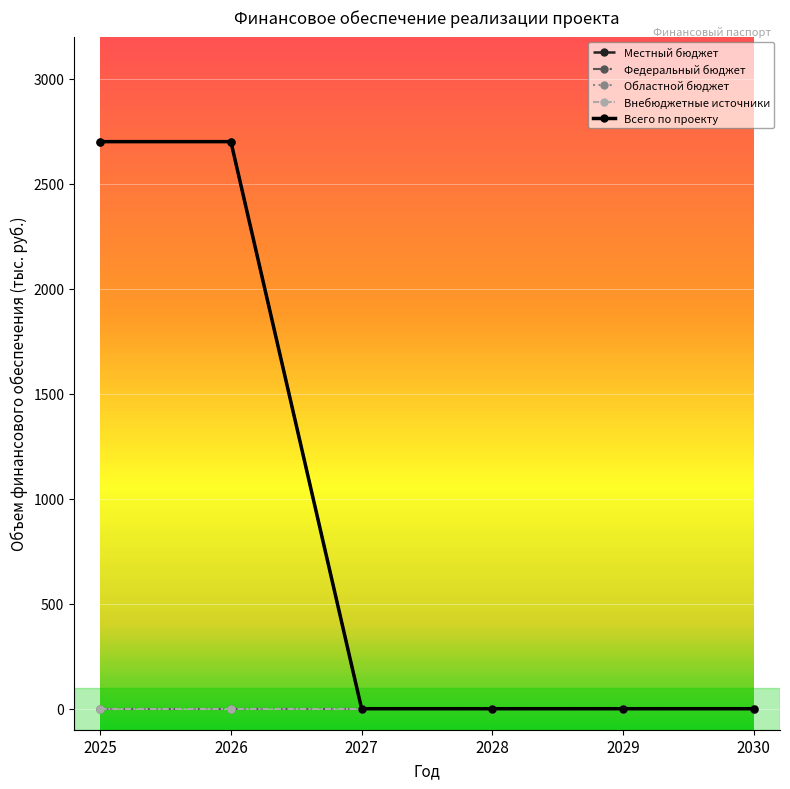

Is this an area chart (filled region under the line)?

No